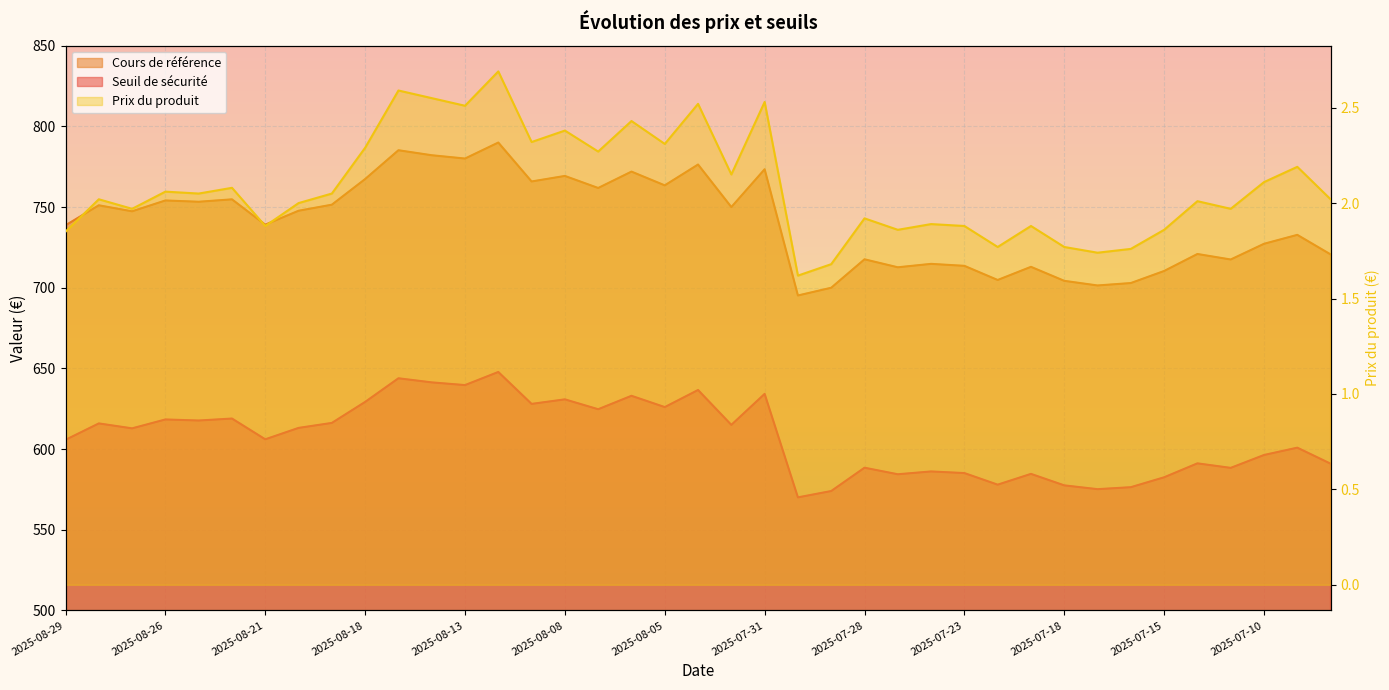

True or false: Cours de référence has a value of 704.8 at 2025-07-22.

True